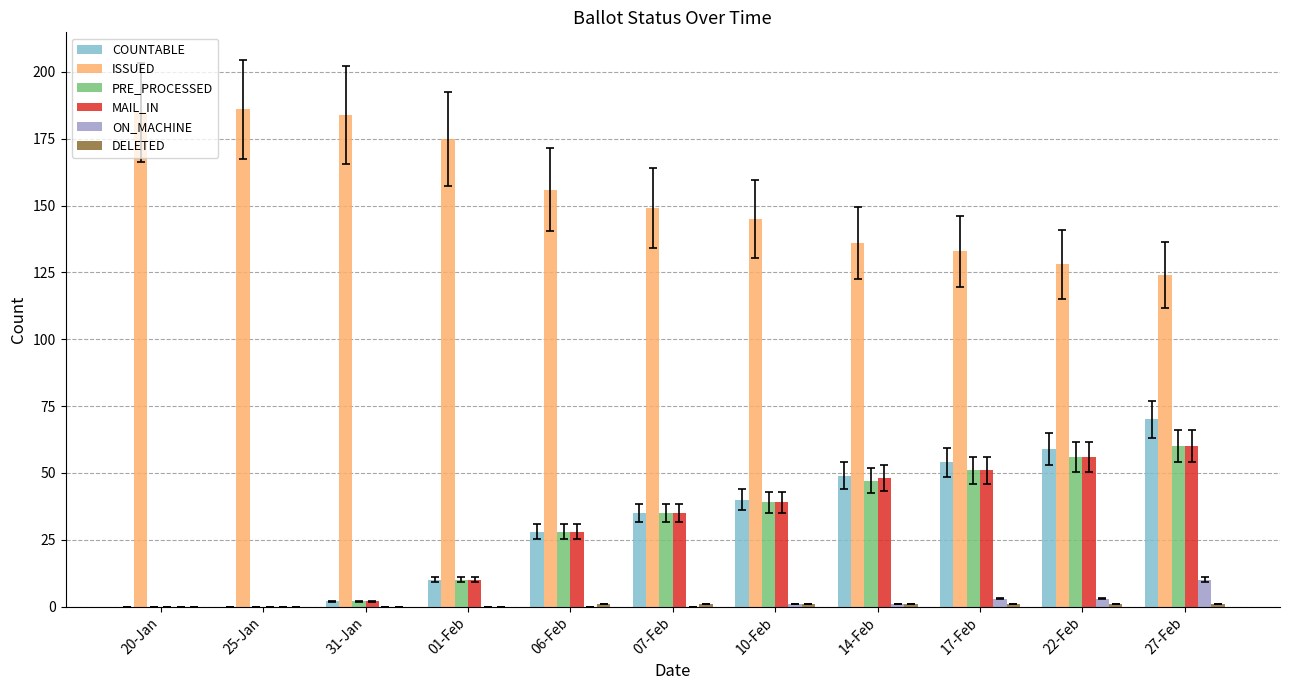

Which series has the largest total across all categories?

ISSUED